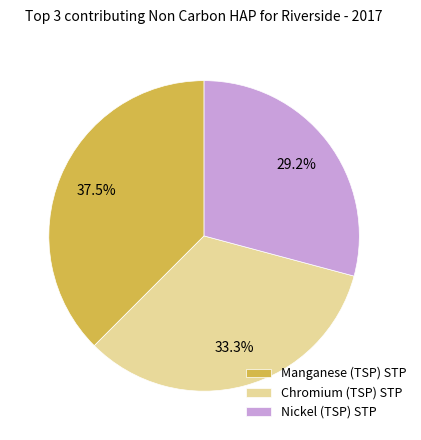

Does any single category account for the majority?

No